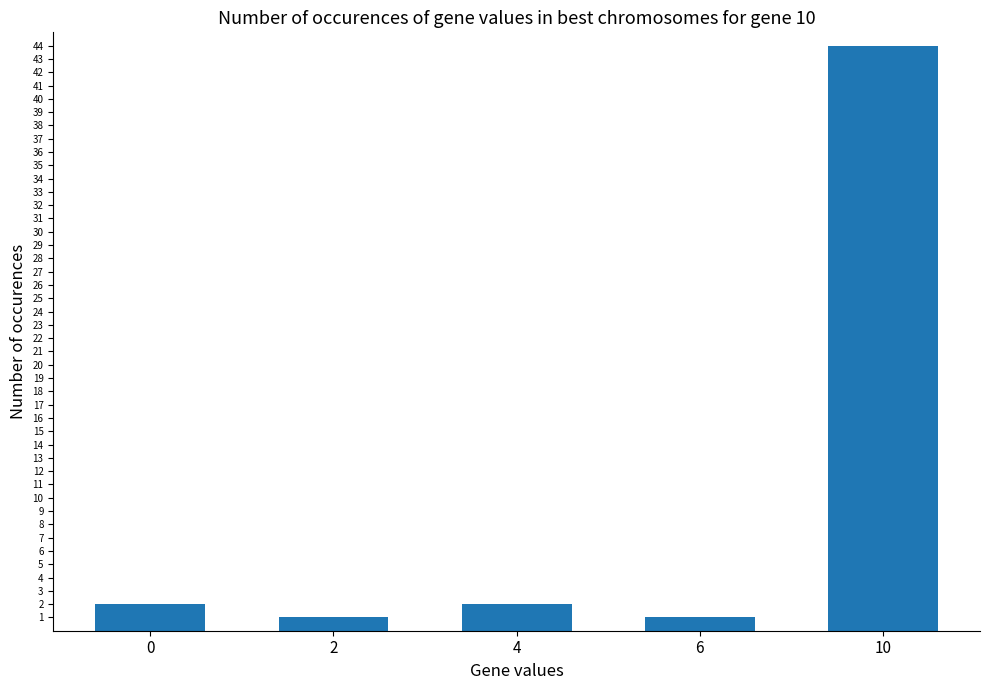

The value at 2 is 1. True or false?

True